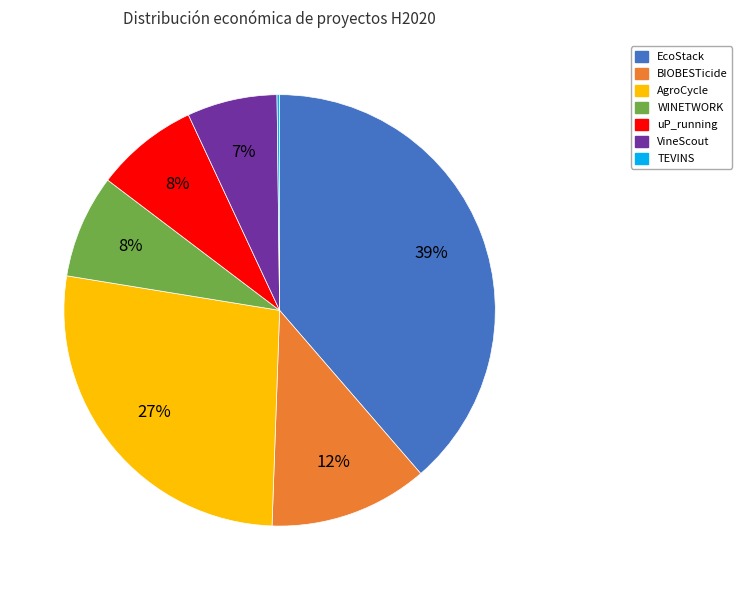

Does EcoStack account for over 50% of the chart?

No